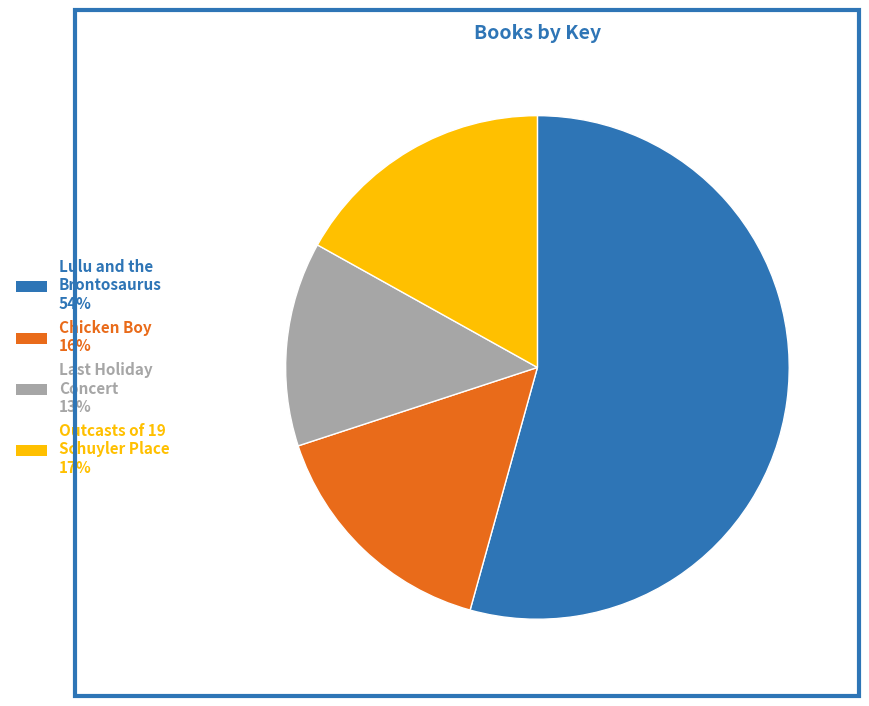

Count the number of slices in the pie.

4